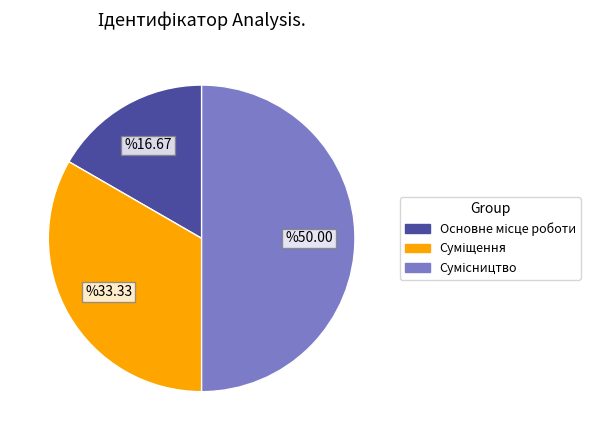

To the nearest percent, what is the difference between the Сумісництво and Основне місце роботи slice percentages?

33%